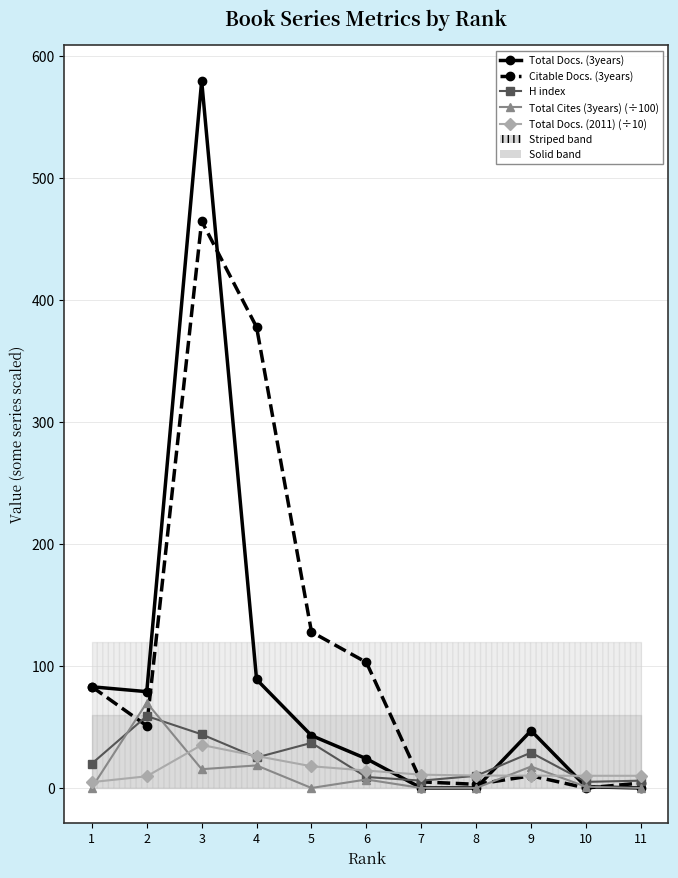

What is the maximum value for Total Docs. (2011) (÷10)?

35.3